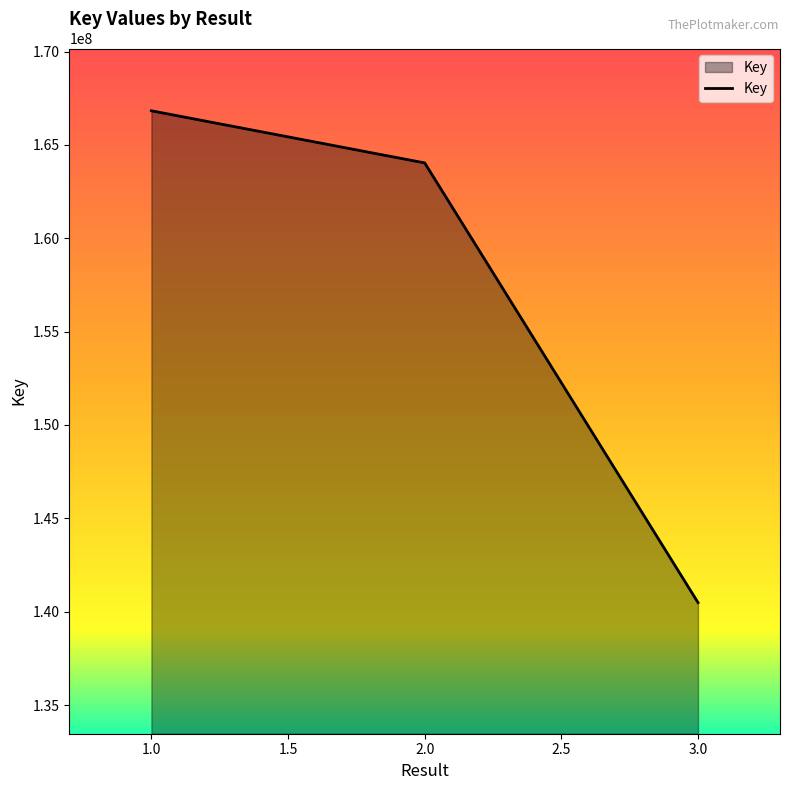

Reading left to right, list all the values displayed in this chart.

166827926	164036756	140489152